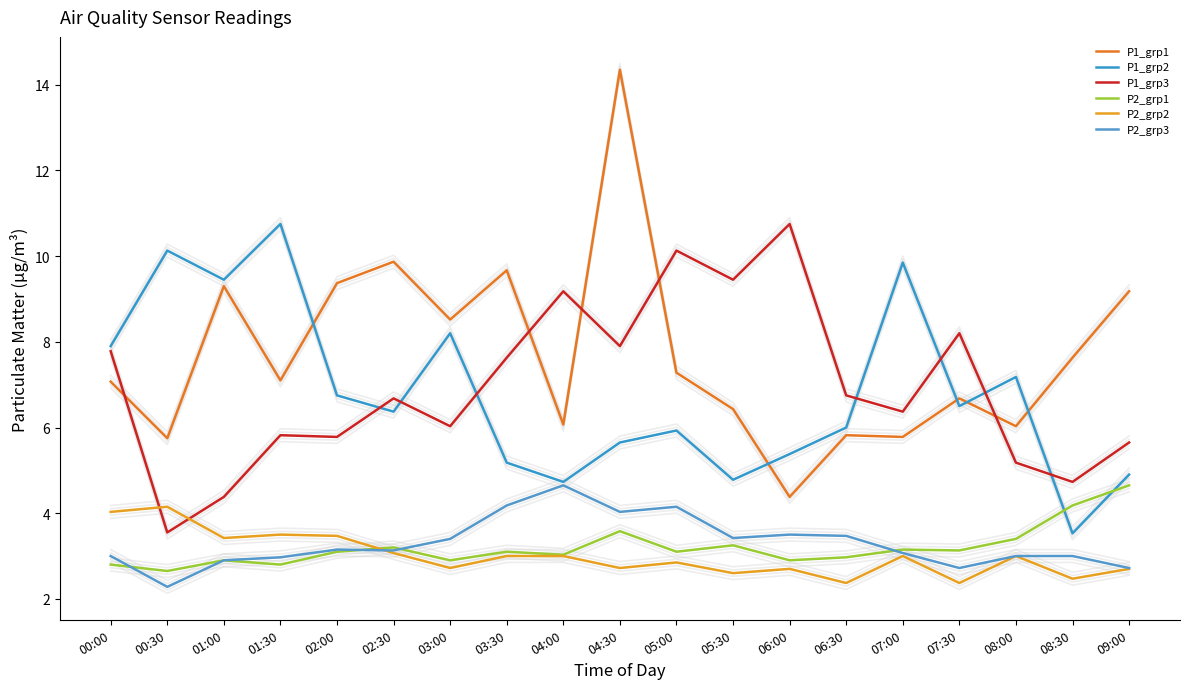

The value of P1_grp3 at 02:00 is 2.6. True or false?

False